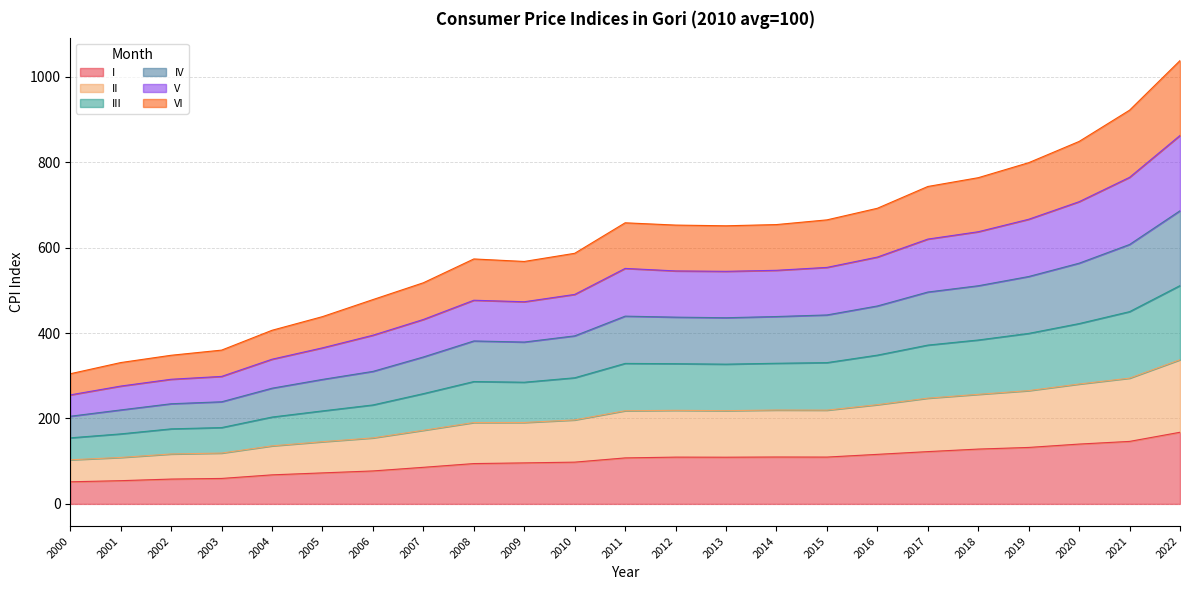

Between 2005 and 2003, which is larger?

2005